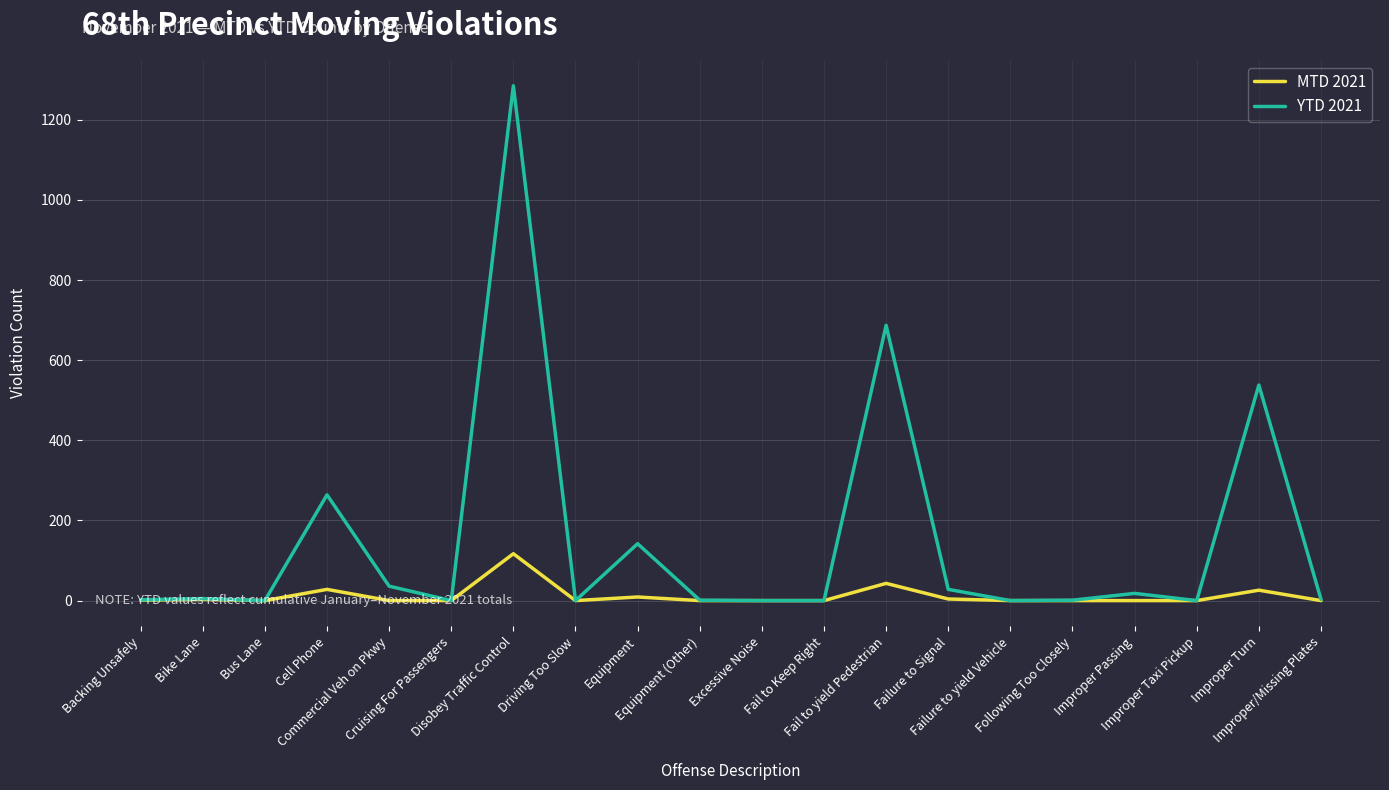

Which series has the widest spread of values?

YTD 2021